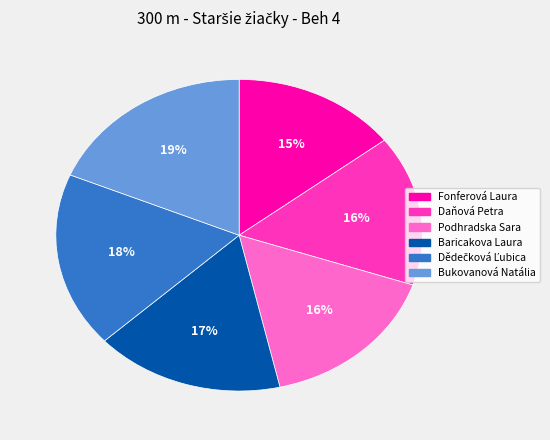

Which category has the smallest portion of the pie?

Fonferová Laura